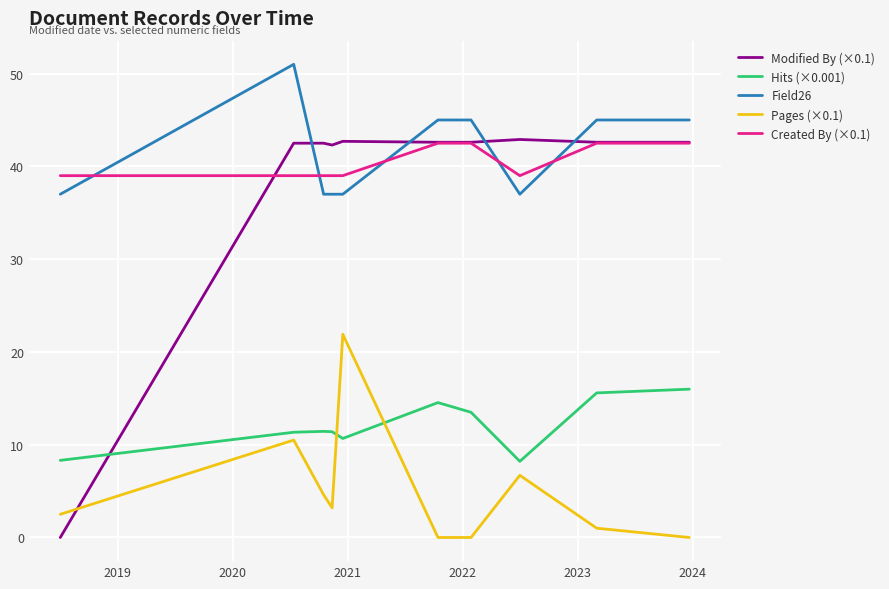

What are all the series names shown in the legend?

Modified By (×0.1), Hits (×0.001), Field26, Pages (×0.1), Created By (×0.1)